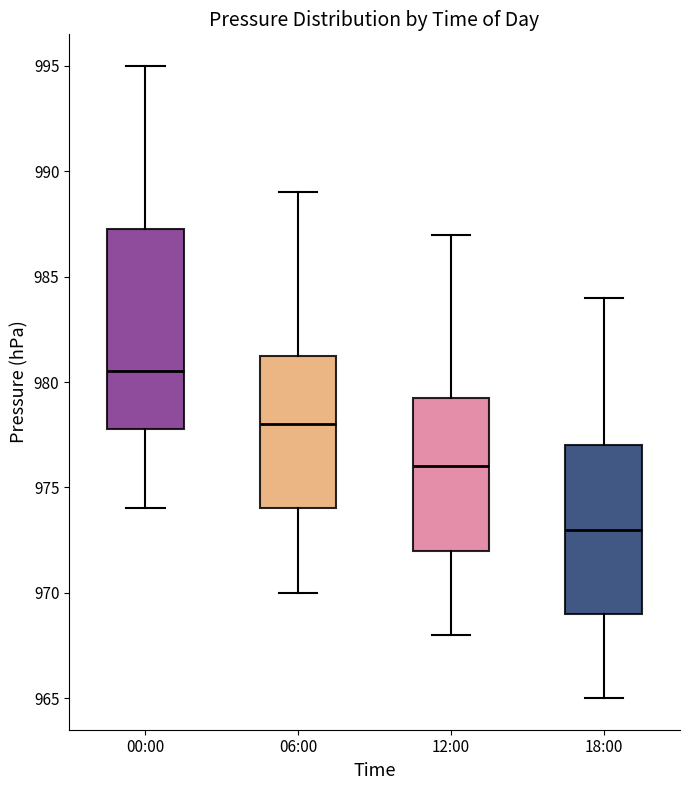

Reading left to right, transcribe this box plot: for each box, give where its median line is, the range the box spans, and where its two whiskers end, as read against the y-axis. The values are not printed on the chart, so give them approximately, as read against the axis.

00:00: median 980.5, box 978.0 to 987.5, whiskers 974.0 to 995.0
06:00: median 978.0, box 974.0 to 981.5, whiskers 970.0 to 989.0
12:00: median 976.0, box 972.0 to 979.5, whiskers 968.0 to 987.0
18:00: median 973.0, box 969.0 to 977.0, whiskers 965.0 to 984.0